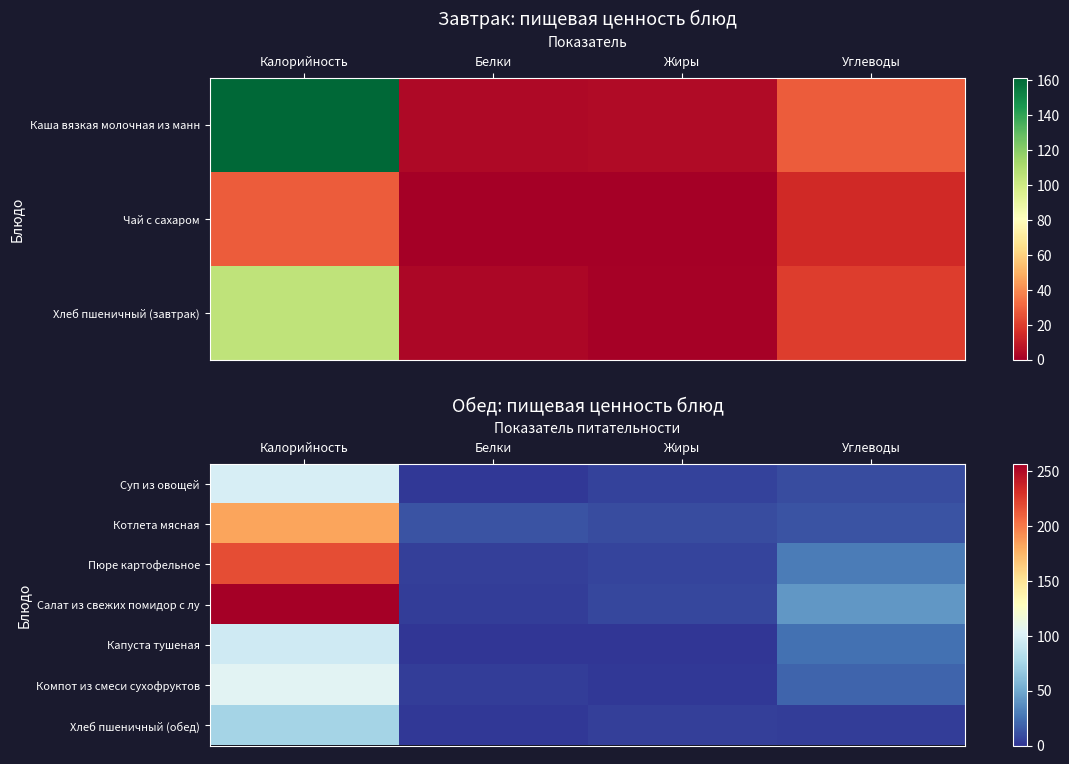

At which category does the chart reach its peak across all series?

Калорийность